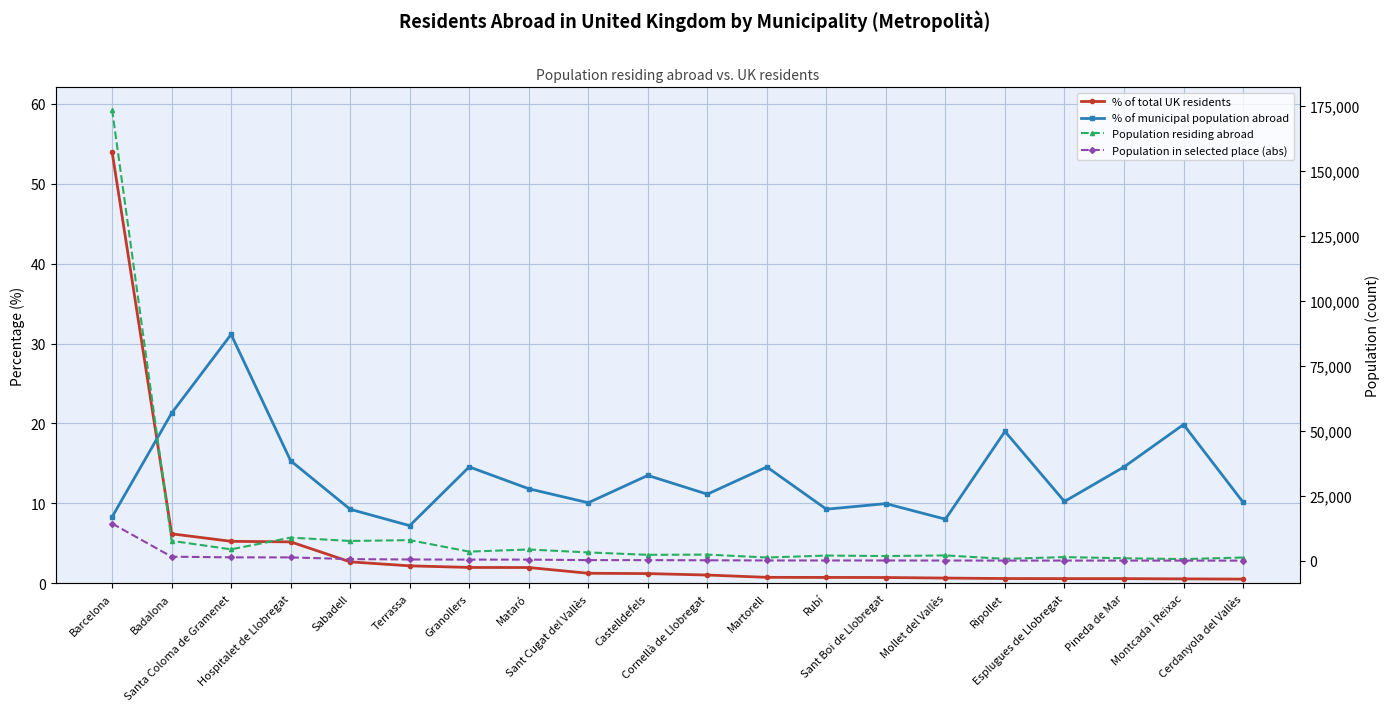

True or false: % of municipal population abroad and Population in selected place (abs) intersect in this chart.

False